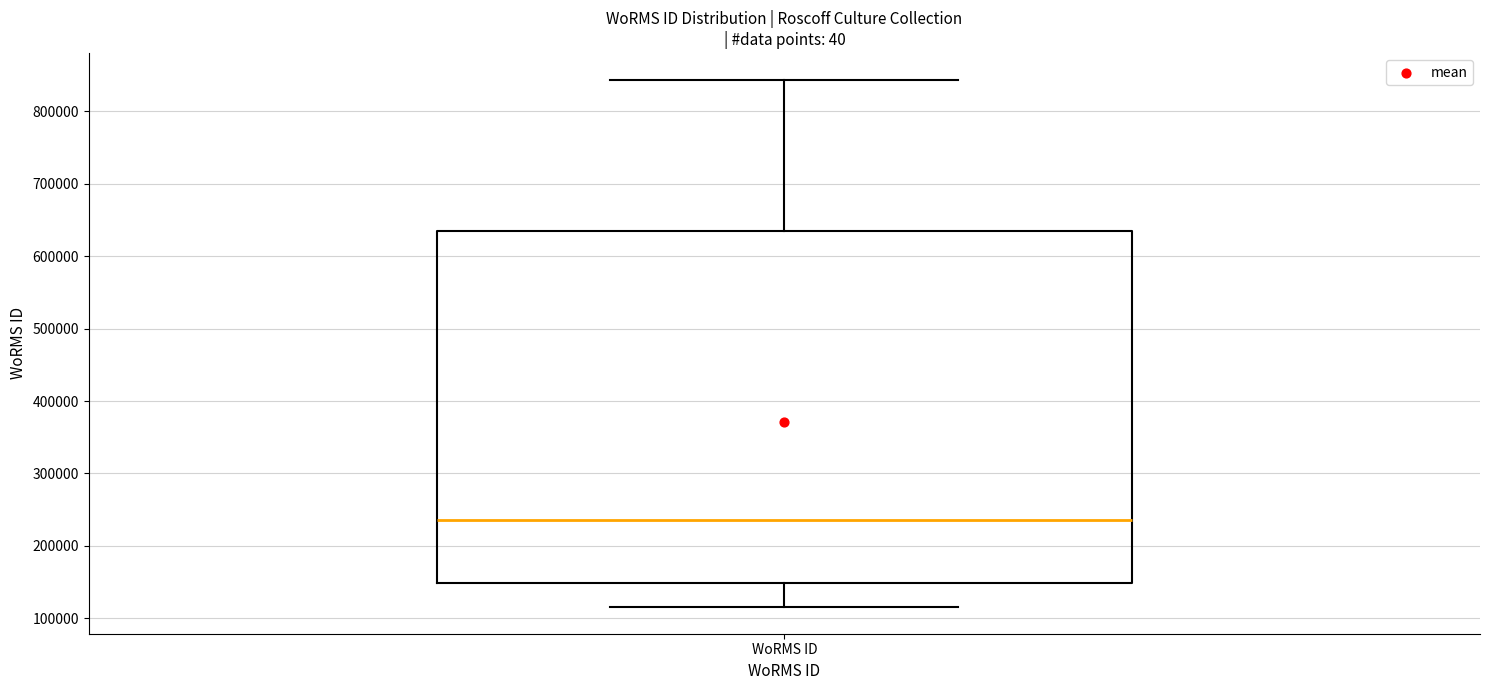

Read this box plot against the y-axis: the position of the median line, the range covered by the box, and the ends of both whiskers. The values are not printed on the chart, so give them approximately, as read against the axis.

median 240000, box 150000 to 640000, whiskers 120000 to 840000